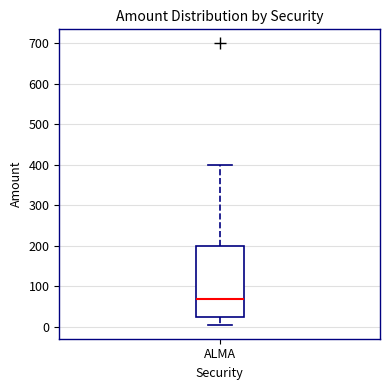

Transcribe this box plot: give where the median line is, the range the box spans, and where the two whiskers end, as read against the y-axis. The values are not printed on the chart, so give them approximately, as read against the axis.

median 70, box 20 to 200, whiskers 10 to 400